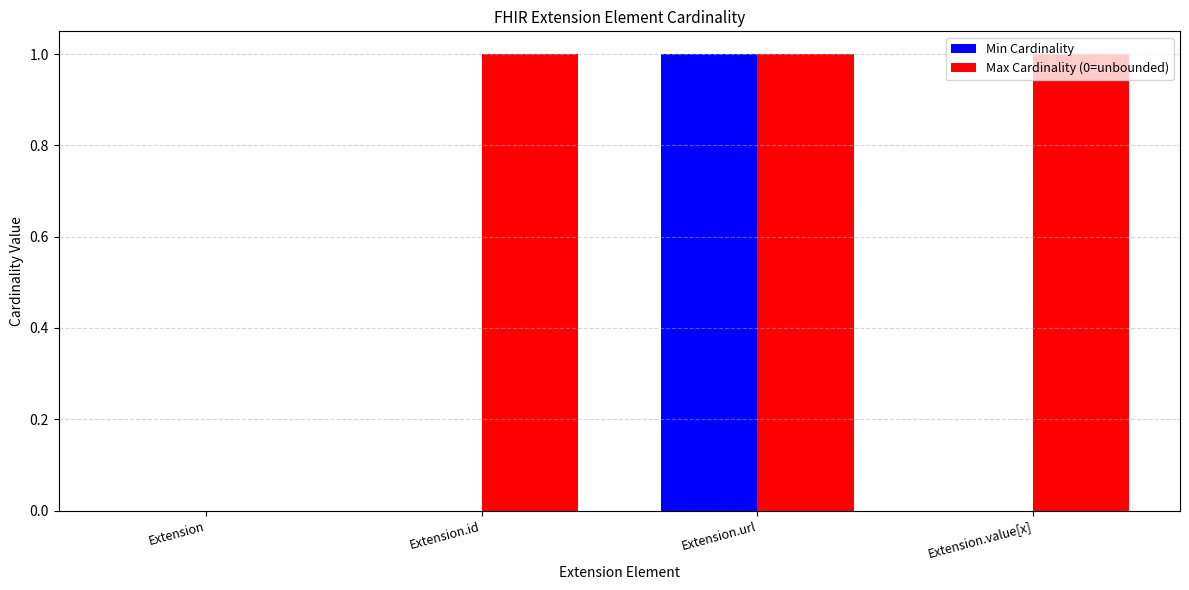

Which series changed the most between Extension and Extension.id?

Max Cardinality (0=unbounded)